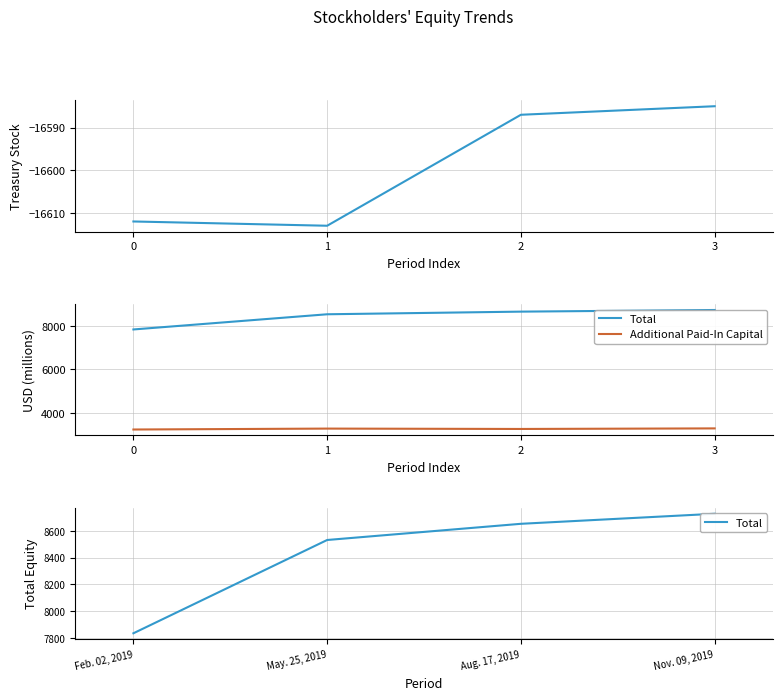

Which category has the highest value in the Total series?

Nov. 09, 2019